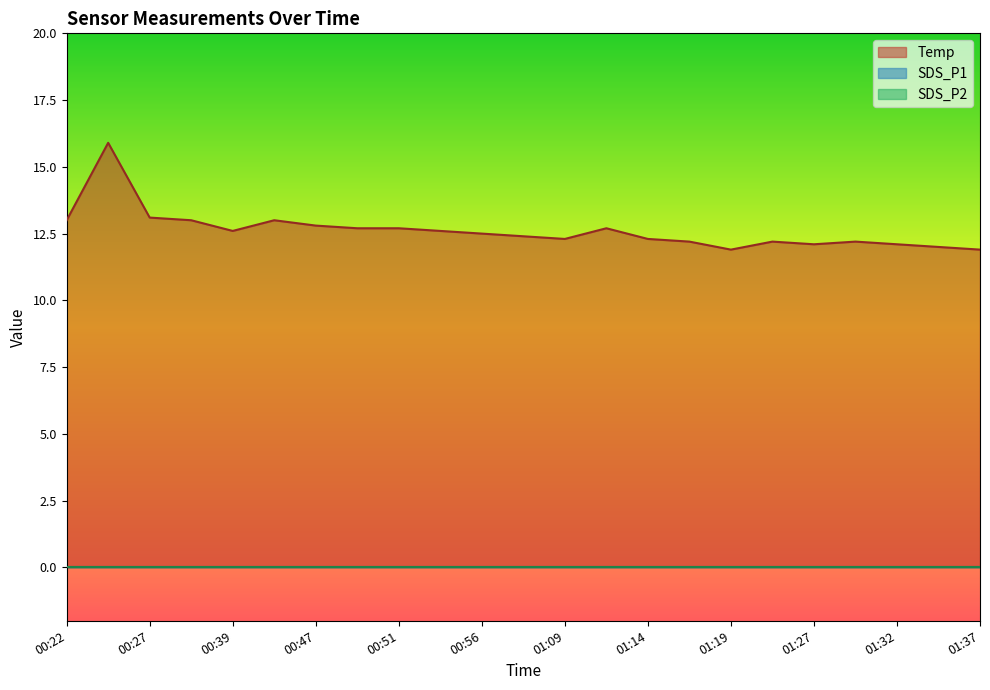

What are all the series names shown in the legend?

Temp, SDS_P1, SDS_P2